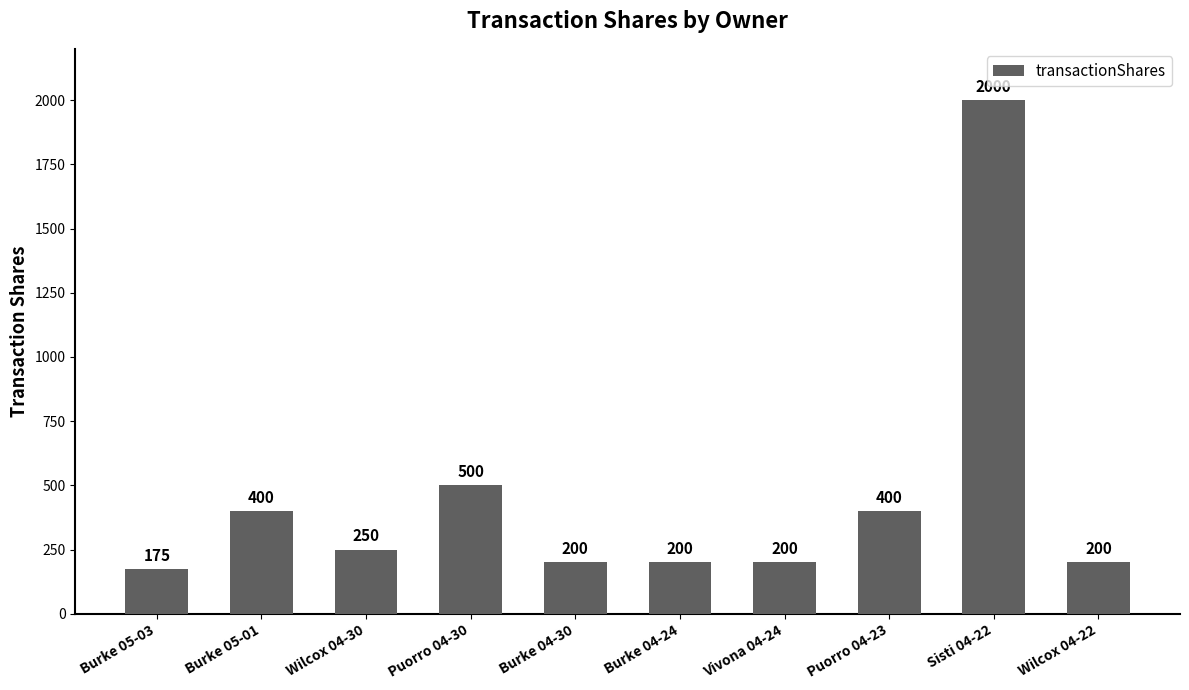

What is the difference between the maximum and minimum values?

1825